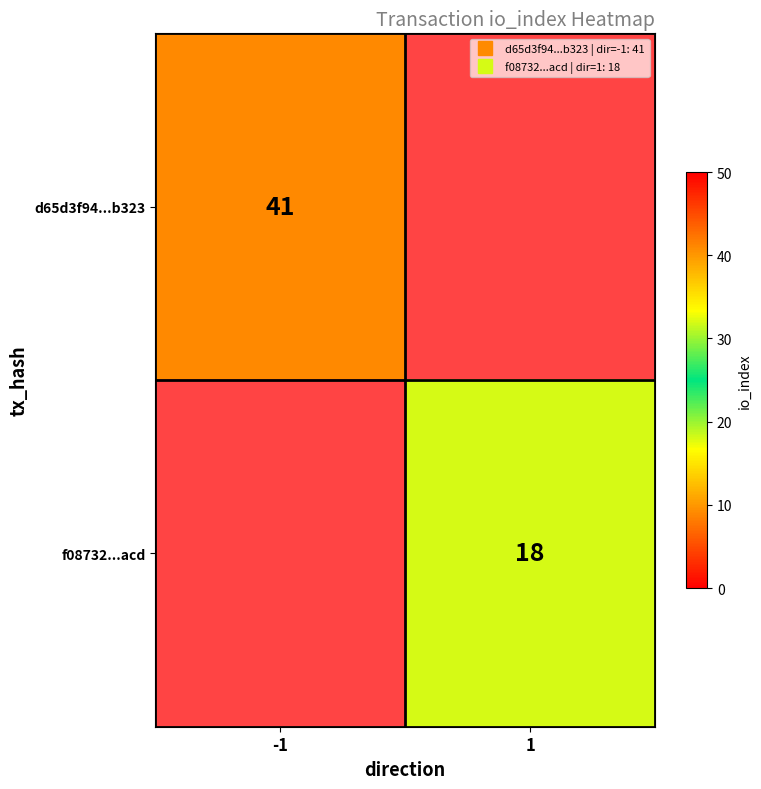

Which category has the lowest value in the d65d3f94...b323 series?

-1